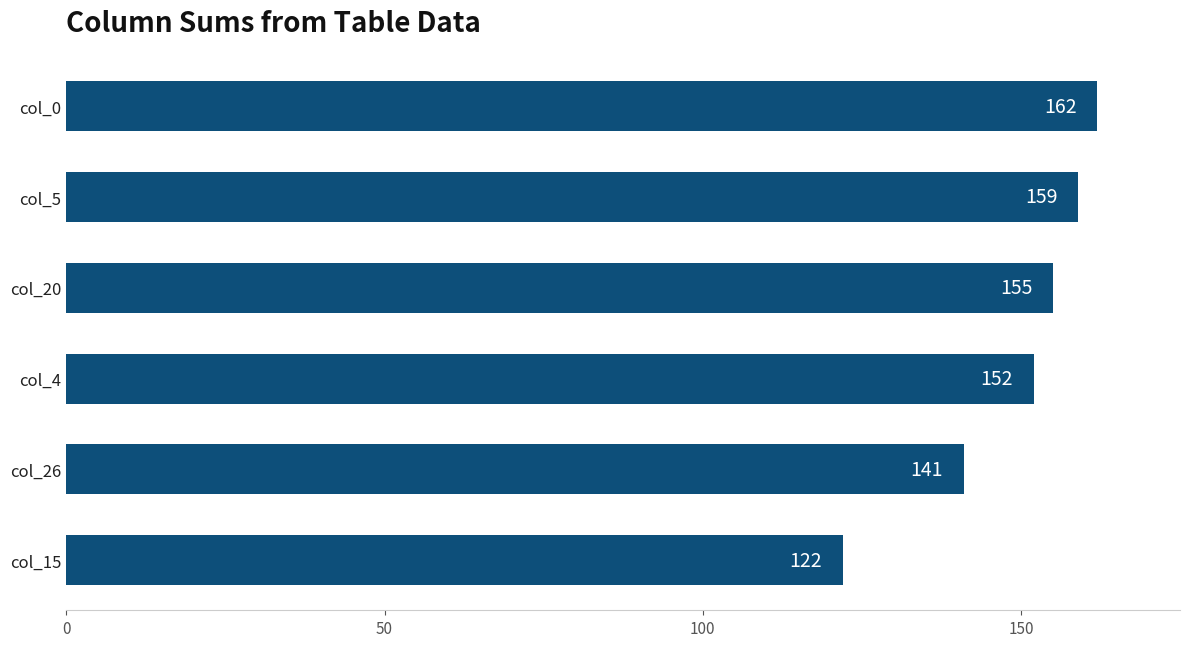

The chart shows a value of 122 at col_15. True or false?

True